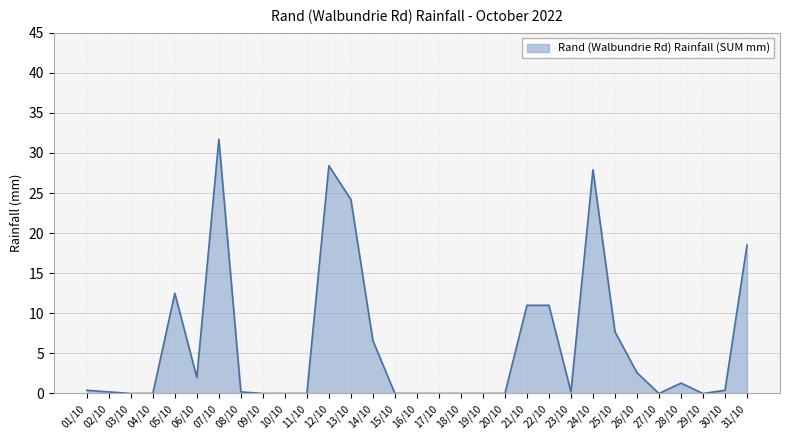

Approximately how many times larger is the value at 07/10 compared to 14/10?

4.8